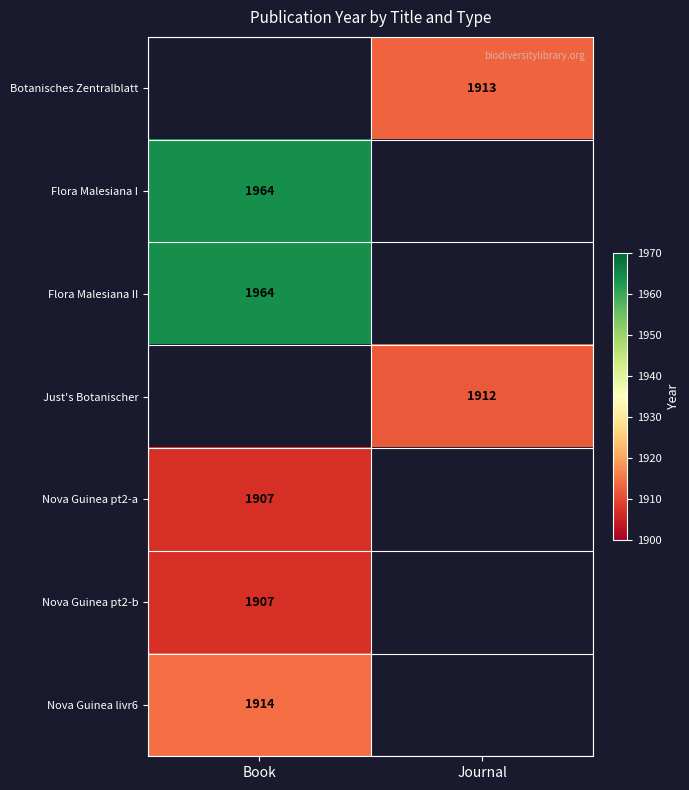

Which category has the lowest value across all series?

Book